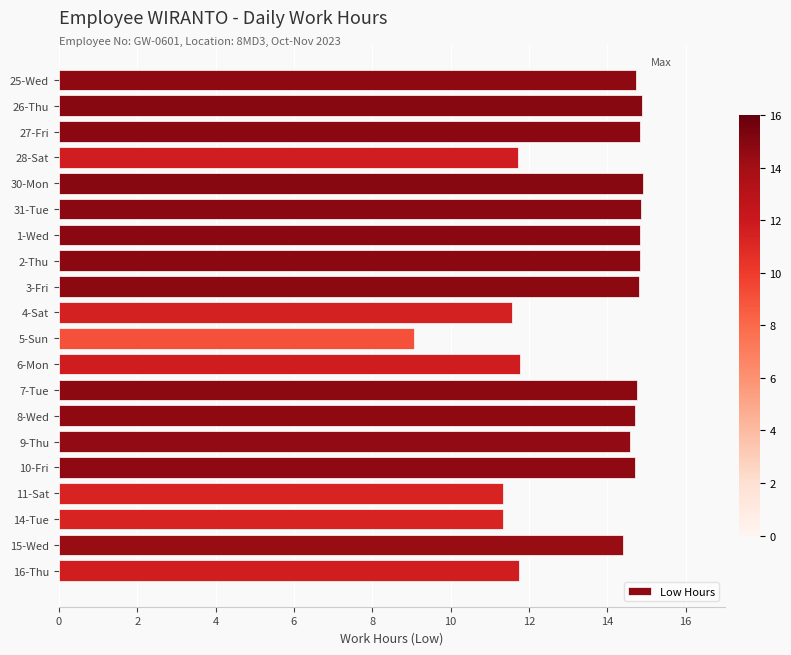

What is the greatest value displayed?

14.9